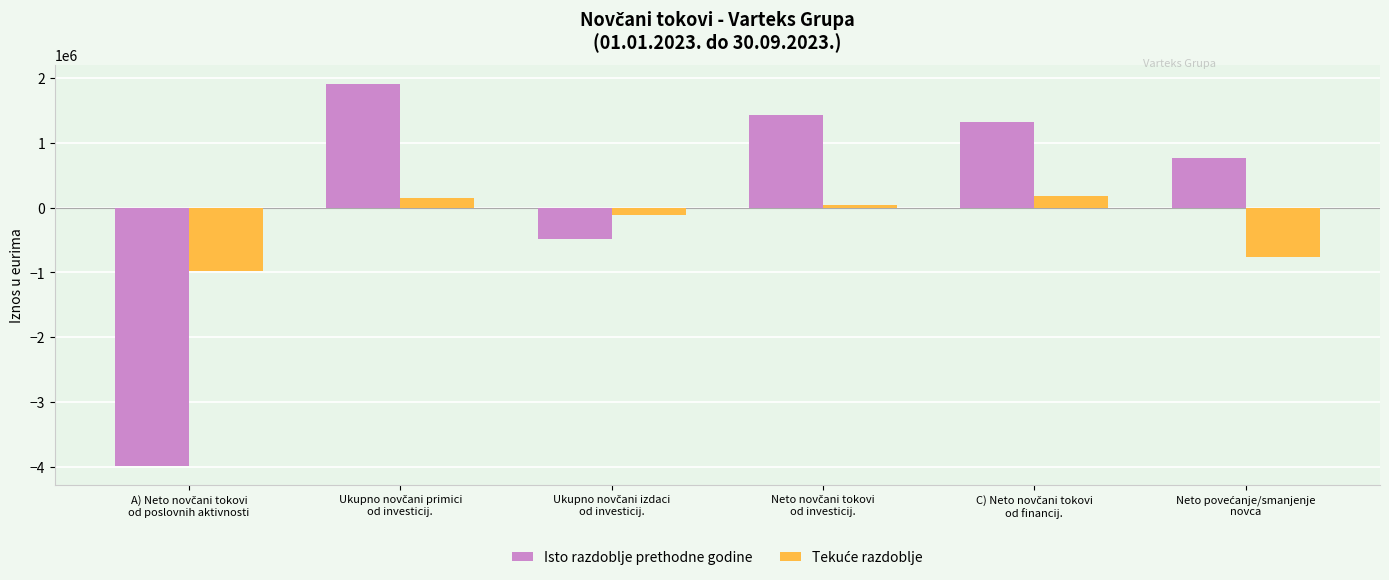

Which series has the largest range (max minus min)?

Isto razdoblje prethodne godine